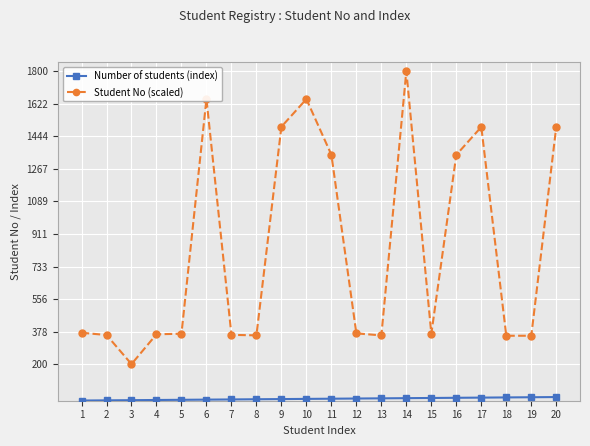

What is the difference between the maximum and minimum values in the Student No (scaled) series?

1600.0